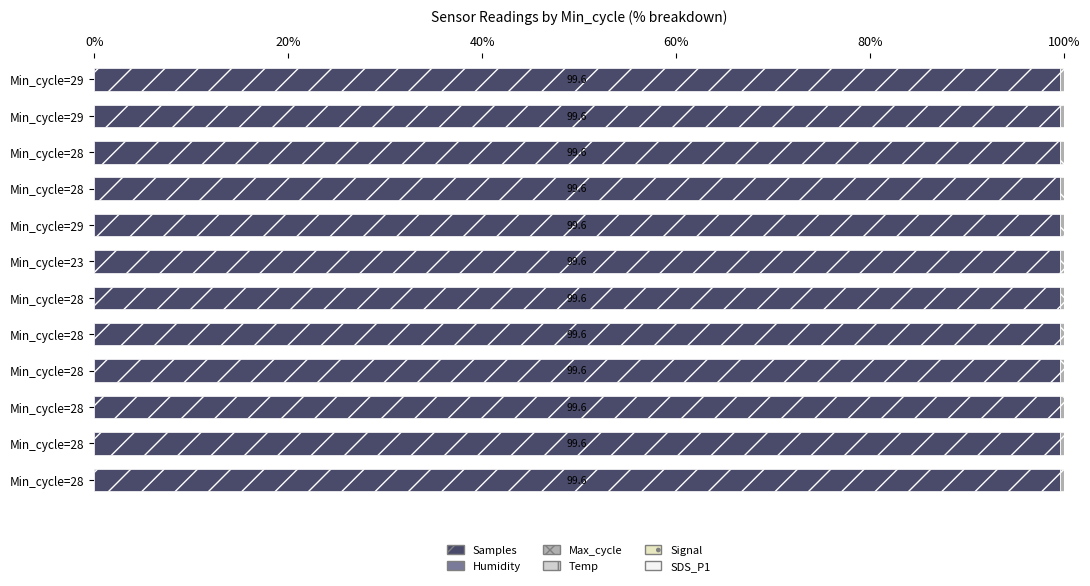

How many categories are shown in the chart?

12